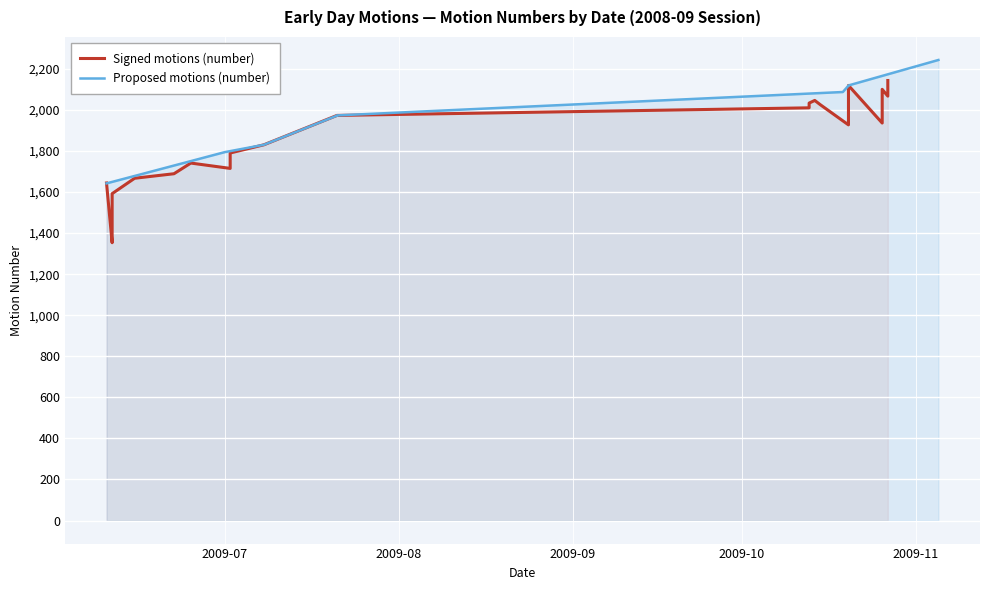

What is the greatest value displayed?

2243